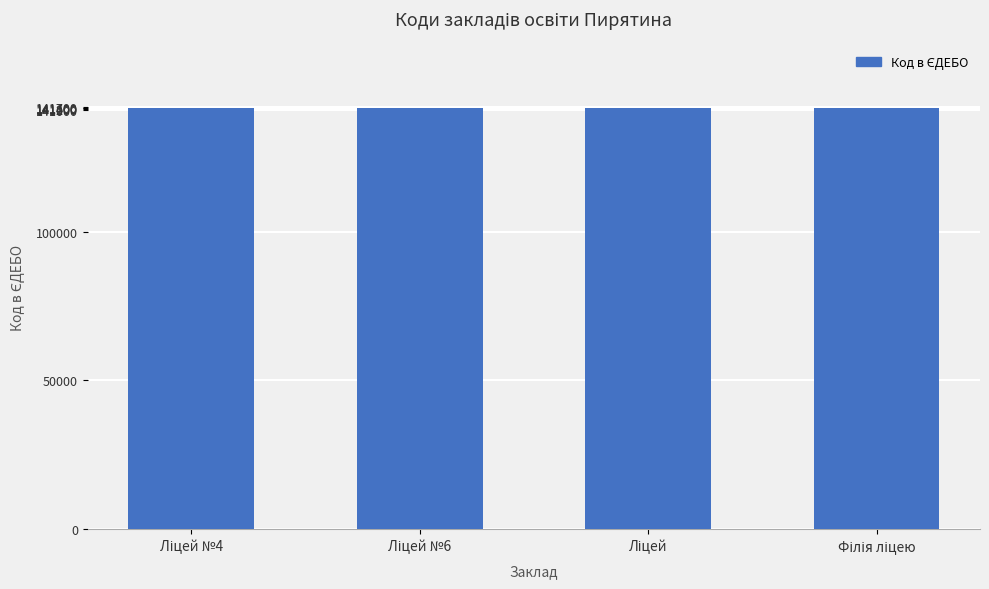

What is the value of the 1st bar from the left?

141660